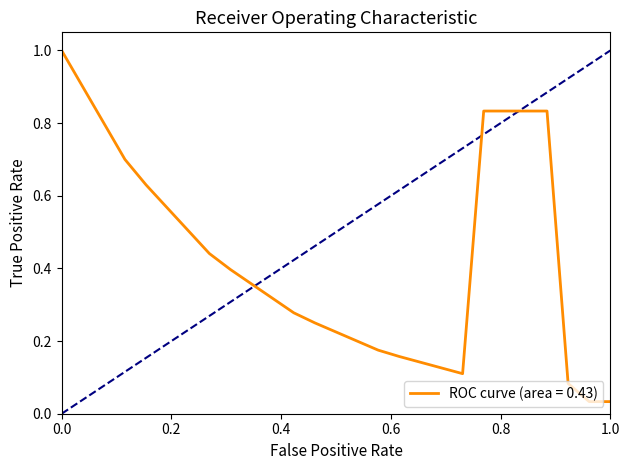

What is the highest value of the ROC curve (area = 0.43) series?

1.0